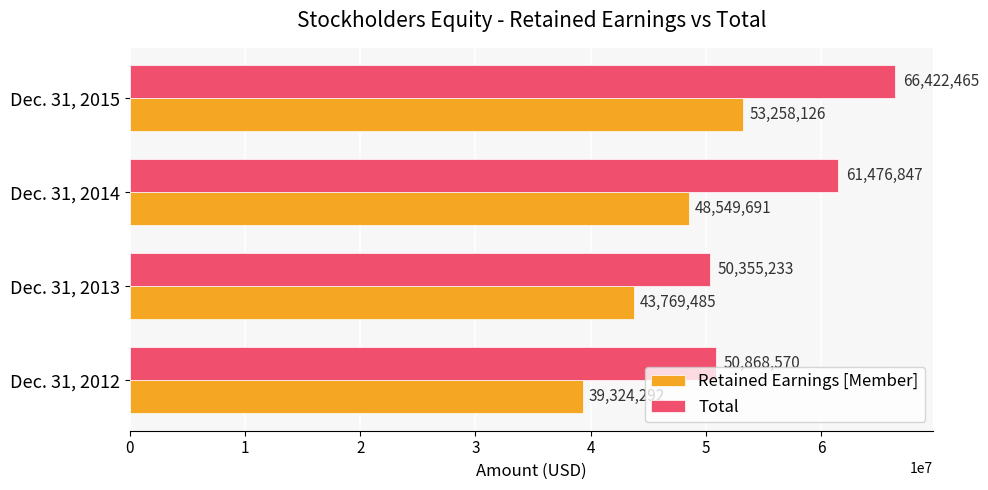

Which series changed the most between Dec. 31, 2012 and Dec. 31, 2013?

Retained Earnings [Member]